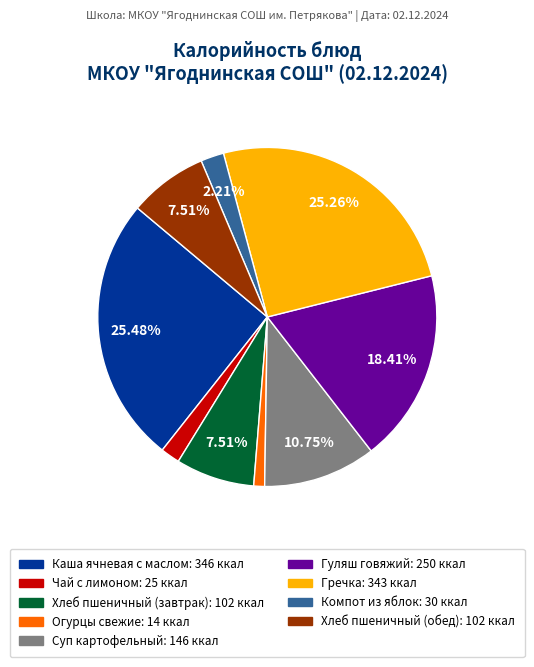

Do Каша ячневая с маслом: 346 ккал and Огурцы свежие: 14 ккал together represent more than half of the pie?

No